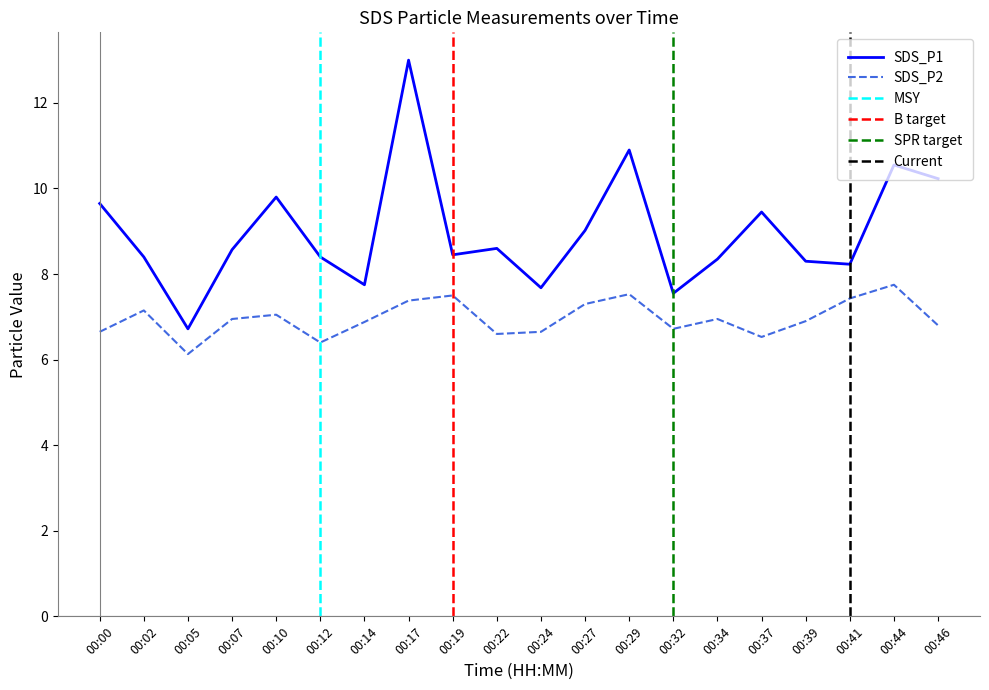

What is the value of the SDS_P1 point at the 4th from the left?

8.6